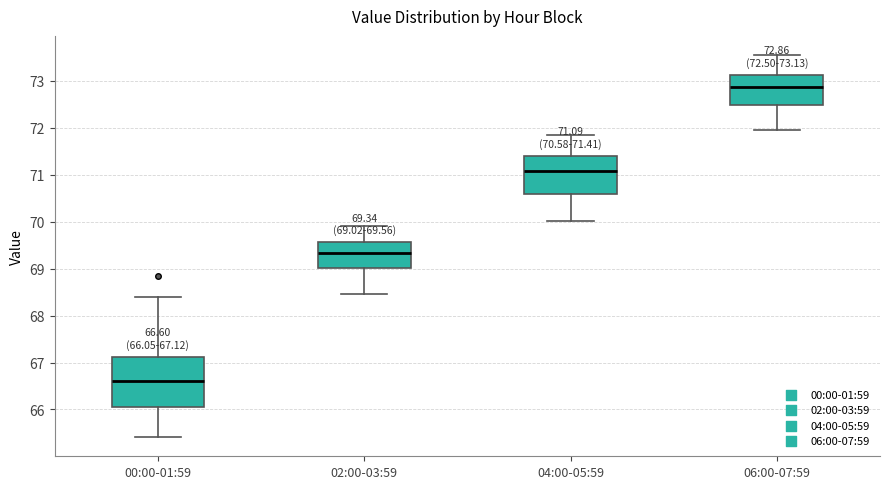

Comparing the boxes themselves (not the whiskers), which one is the tallest?

00:00-01:59